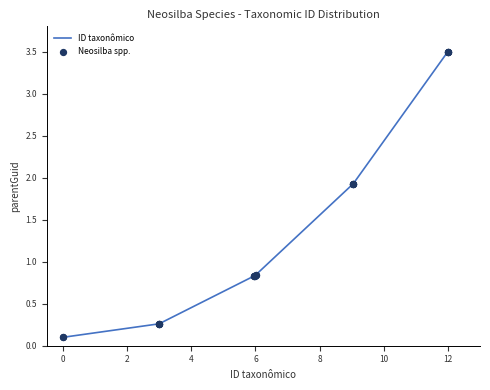

What is the greatest value displayed?

3.5